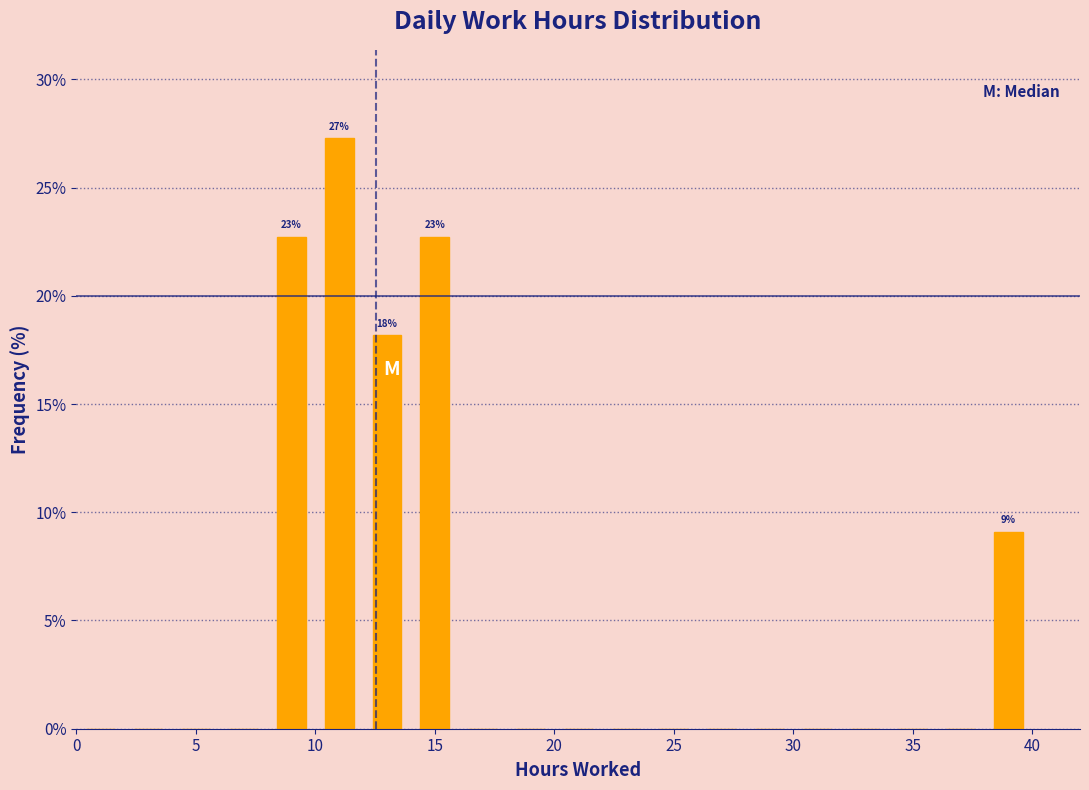

Which range on the x-axis has the tallest bar?

10 to 12